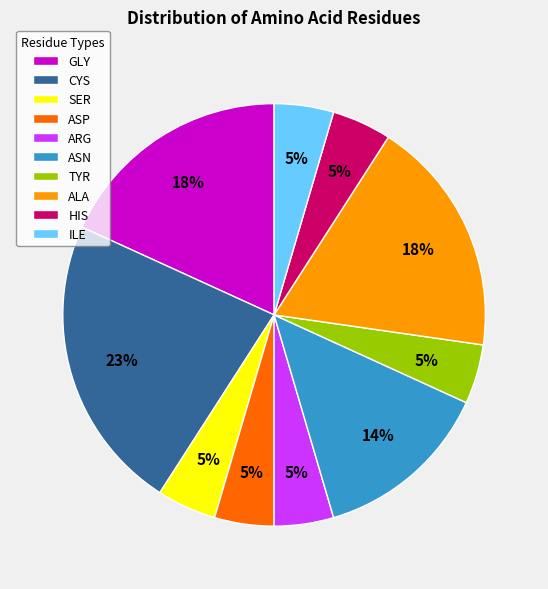

To the nearest percent, what is the combined percentage of ILE and ASN?

18%